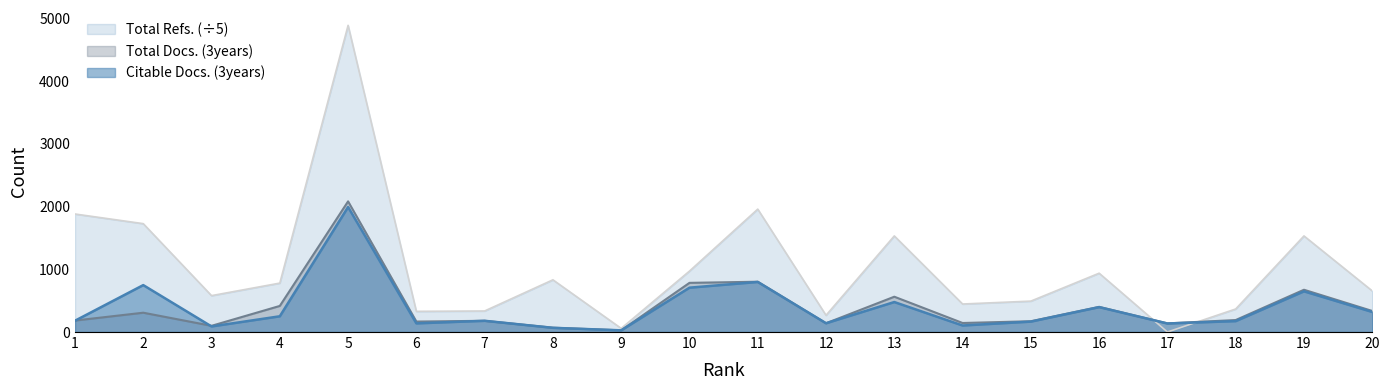

Which series has the widest spread of values?

Total Refs. (÷5)